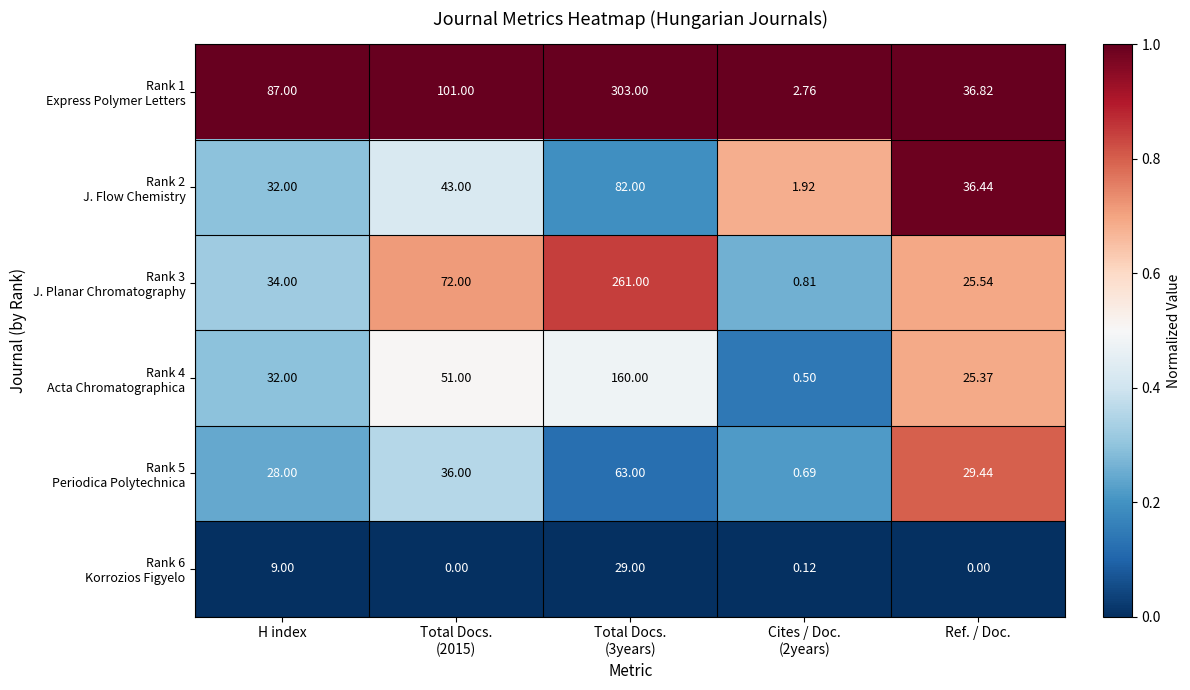

Count the number of categories in the chart.

5